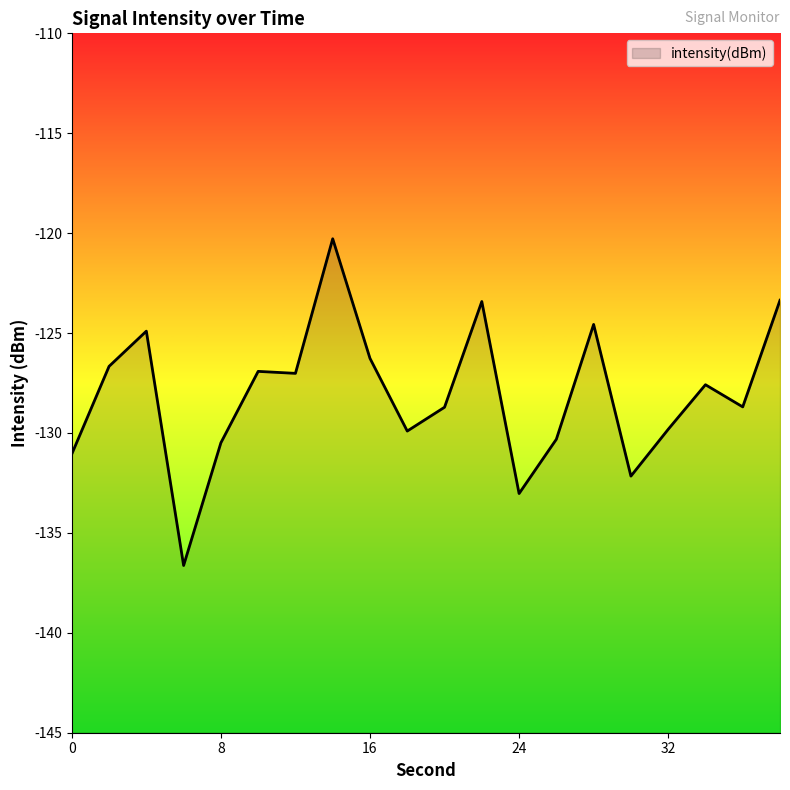

Reading right to left, what are all the values shown in this chart?

38=-123.4	36=-128.7	34=-127.6	32=-129.8	30=-132.2	28=-124.6	26=-130.3	24=-133.0	22=-123.4	20=-128.7	18=-129.9	16=-126.3	14=-120.3	12=-127.0	10=-126.9	8=-130.5	6=-136.6	4=-124.9	2=-126.7	0=-131.1